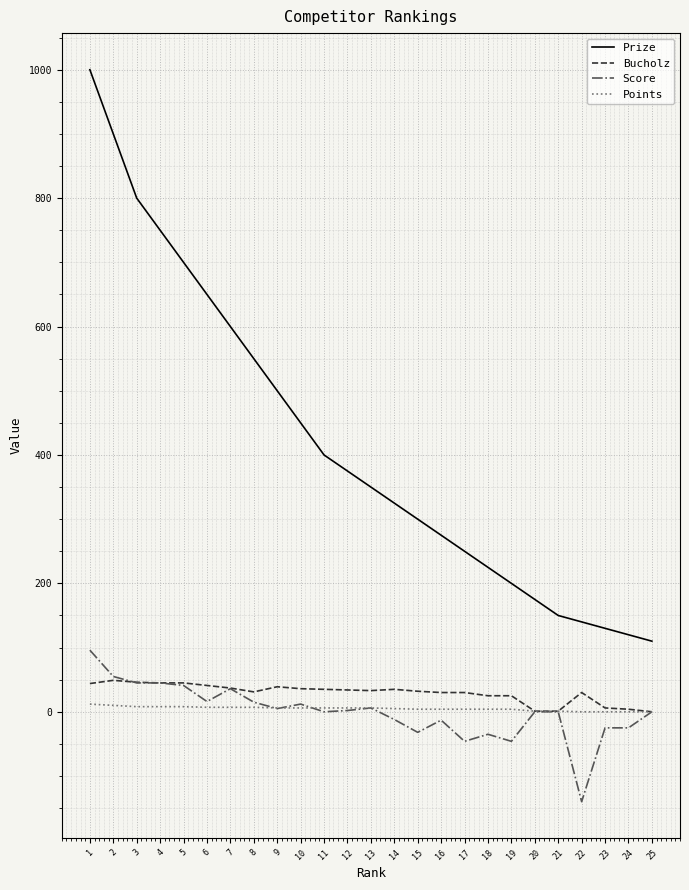

What is the difference between the highest and lowest values at 22?

280